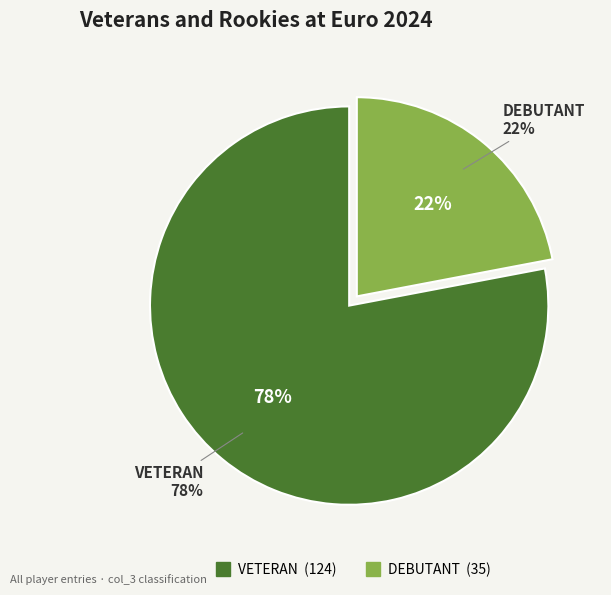

Is it true that VETERAN is 78% of the pie?

True